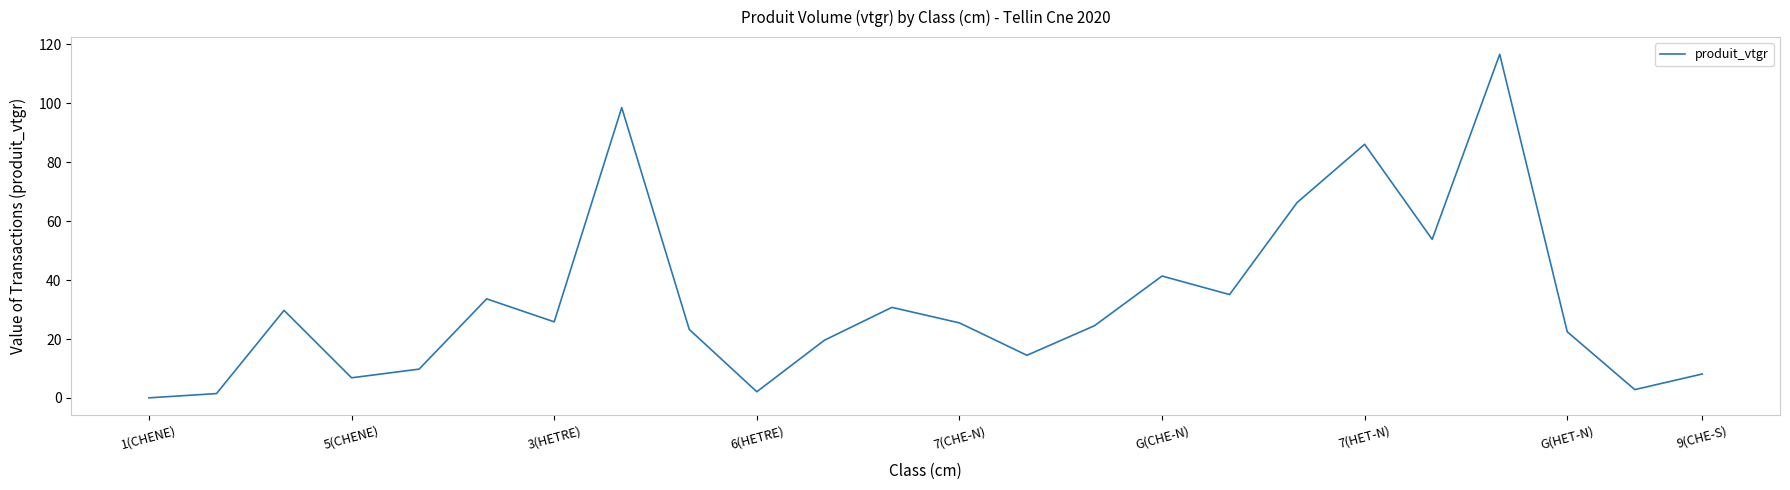

What is the greatest value displayed?

116.6